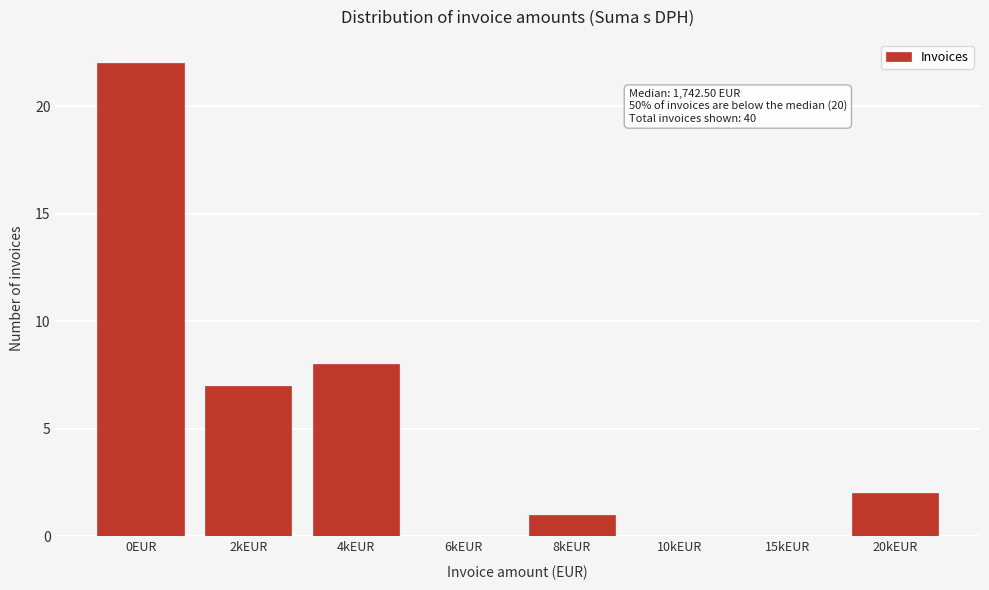

Reading left to right, what are all the values shown in this chart?

0EUR=22	2kEUR=7	4kEUR=8	6kEUR=0	8kEUR=1	10kEUR=0	15kEUR=0	20kEUR=2